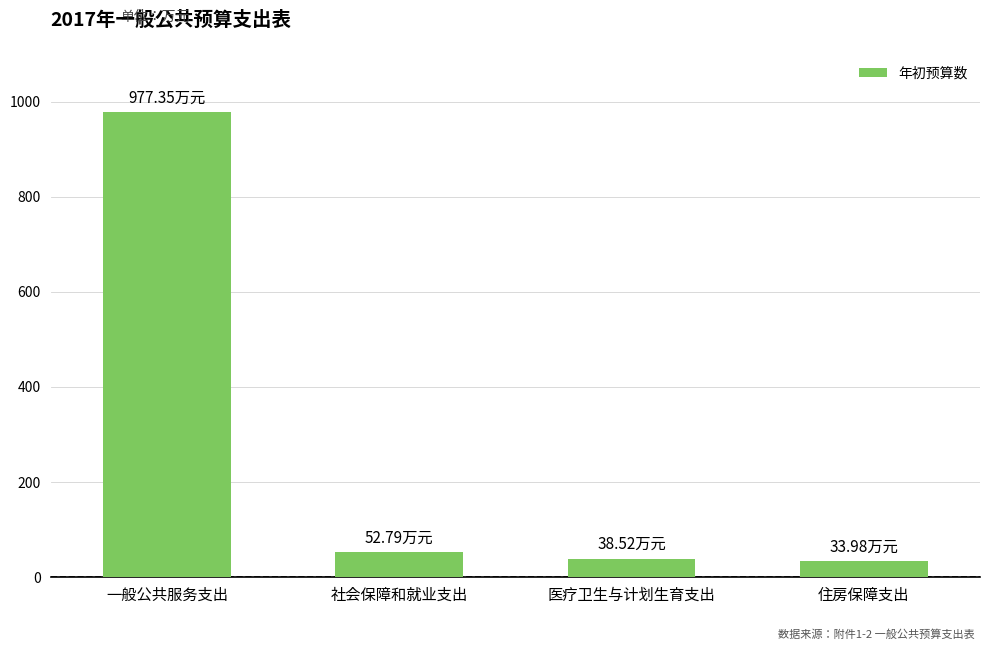

Which label corresponds to the largest value in the chart?

一般公共服务支出